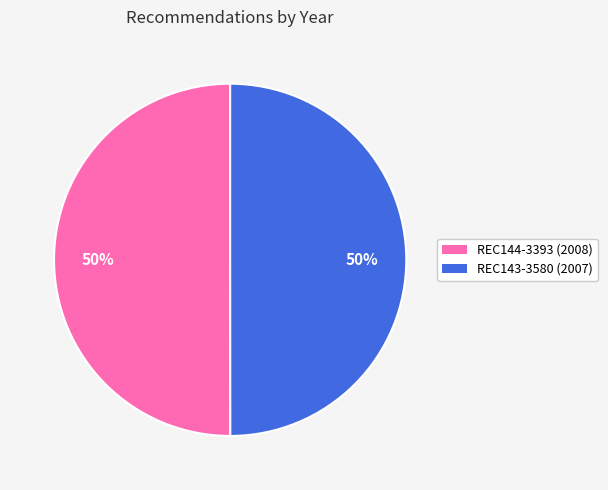

What percentage is the REC144-3393 slice, to the nearest percent?

50%